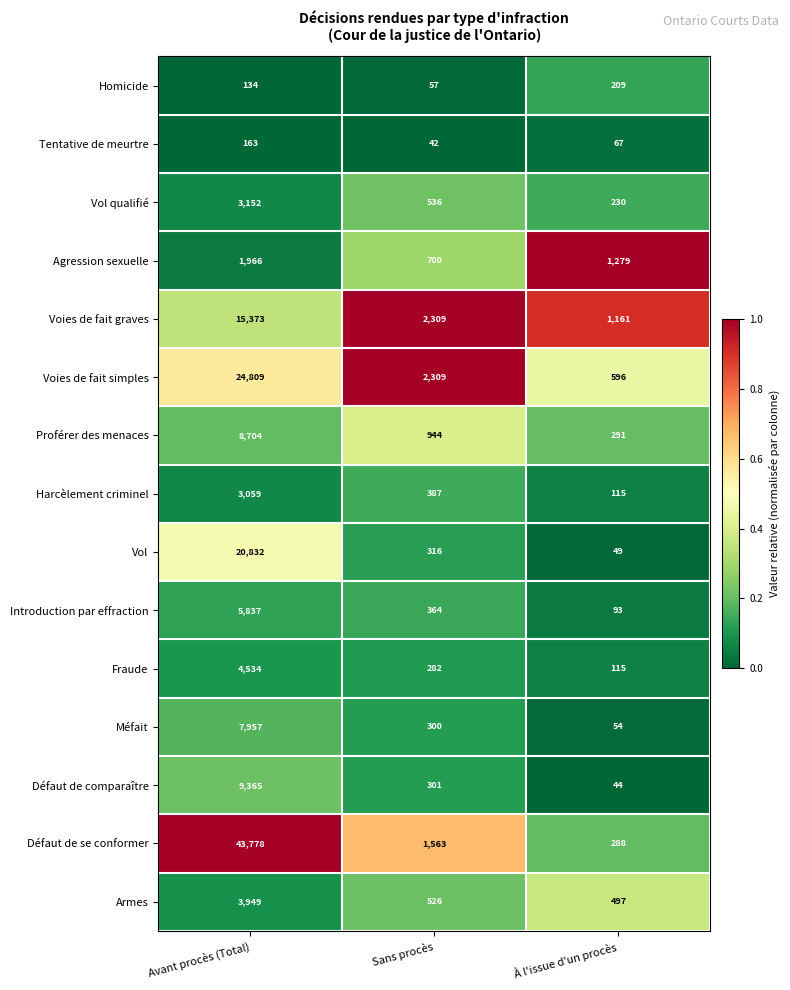

List the series in order of their peak value, lowest first.

Tentative de meurtre, Homicide, Agression sexuelle, Harcèlement criminel, Vol qualifié, Armes, Fraude, Introduction par effraction, Méfait, Proférer des menaces, Défaut de comparaître, Voies de fait graves, Vol, Voies de fait simples, Défaut de se conformer